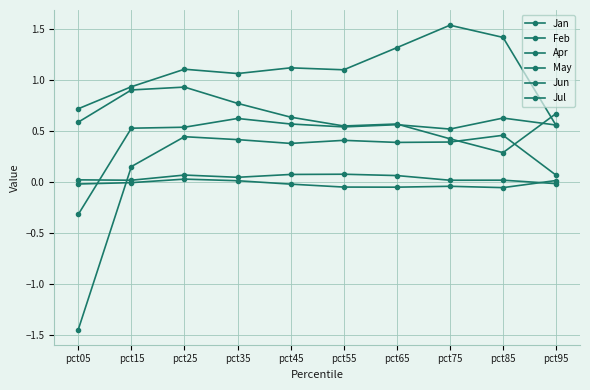

What value does the May series have at pct45?

1.1